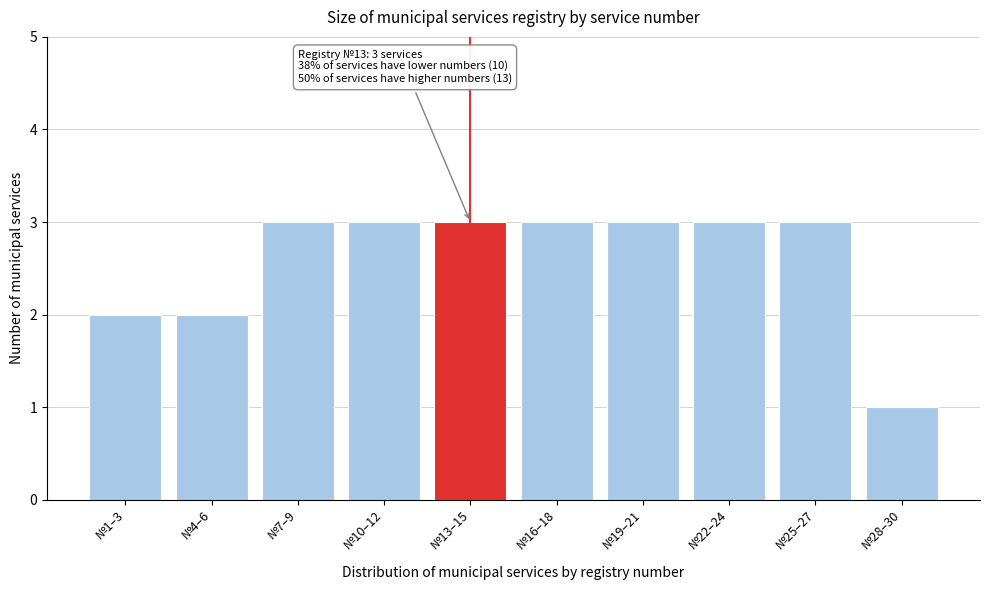

Reading left to right, transcribe all the data shown in this chart.

2	2	3	3	3	3	3	3	3	1